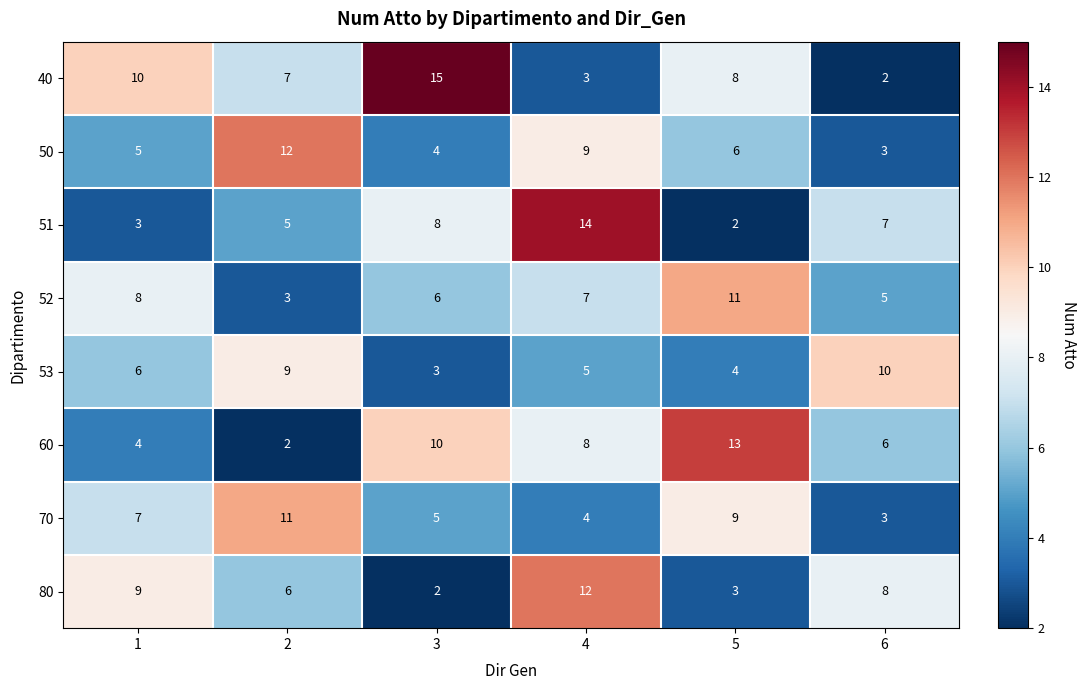

Which series changed the most between 2 and 5?

60